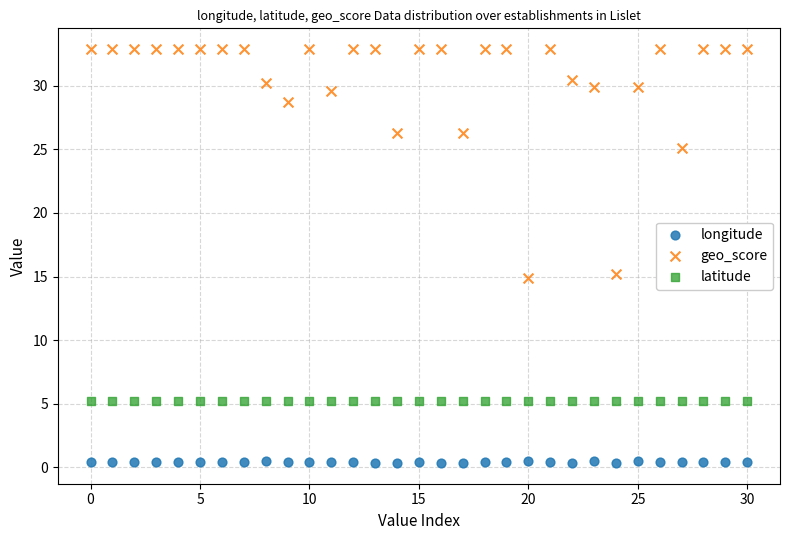

Which series contains the lowest Y value?

longitude